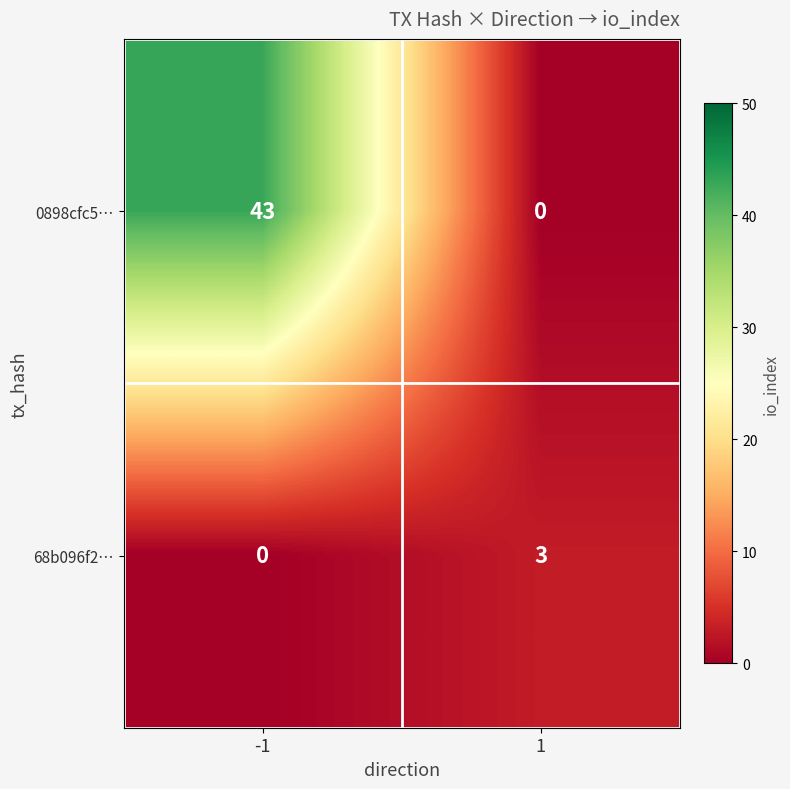

What is the total value across all series at 1?

3